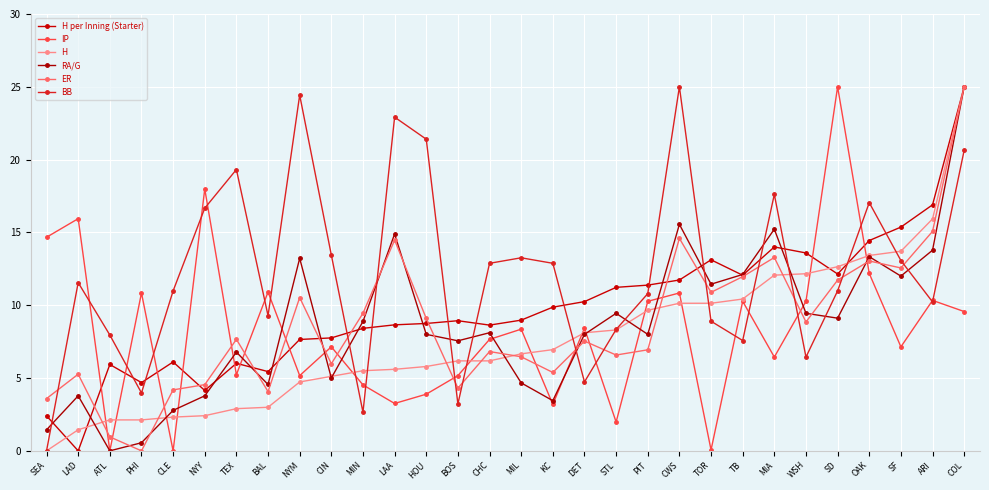

Which series has the largest total across all categories?

BB